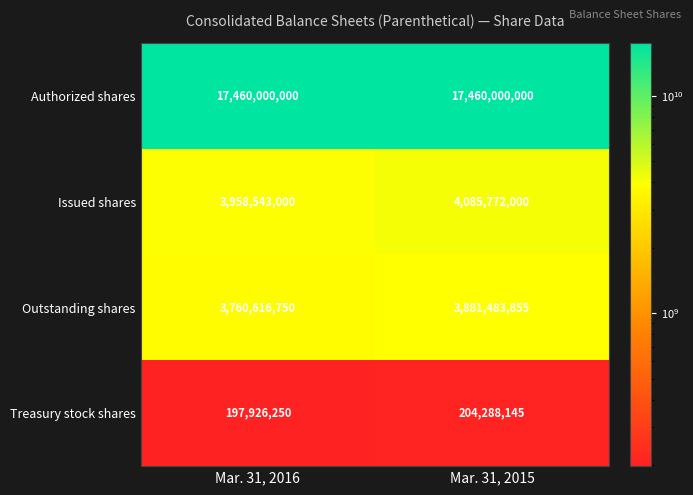

Which series has the largest range (max minus min)?

Issued shares